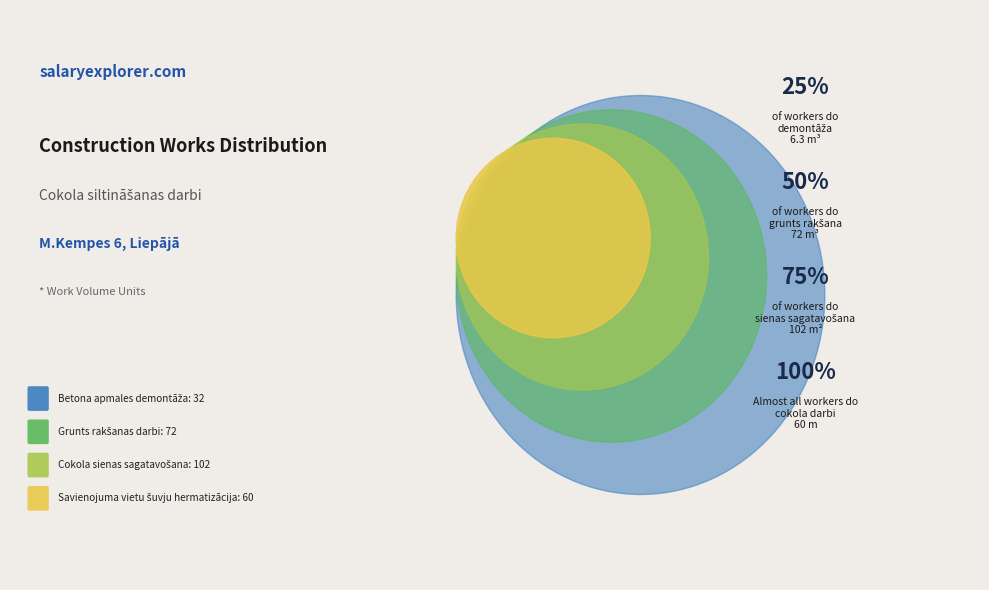

How many segments does this pie chart have?

4